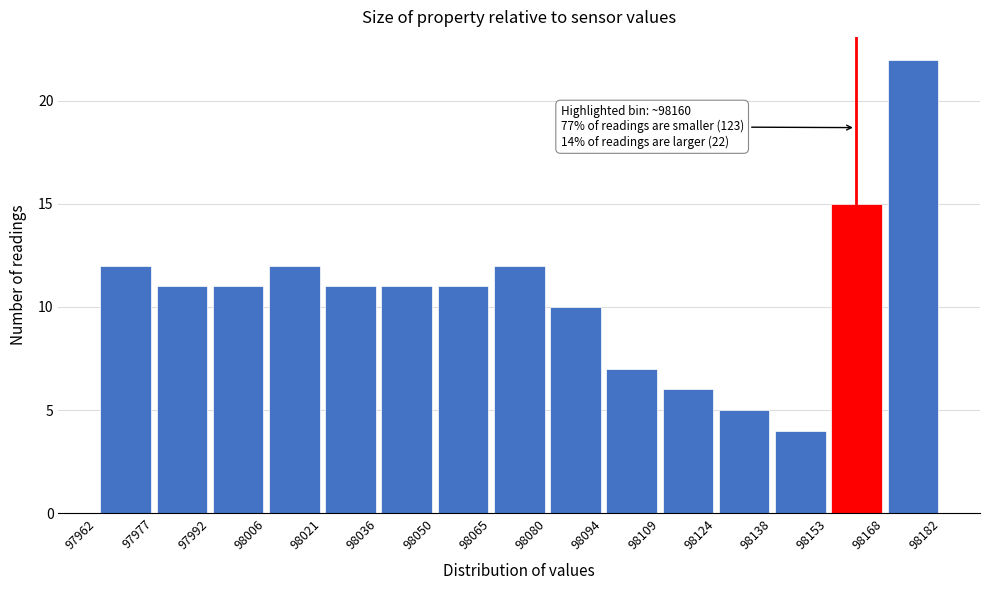

Which range on the x-axis has the tallest bar?

98168 to 98182